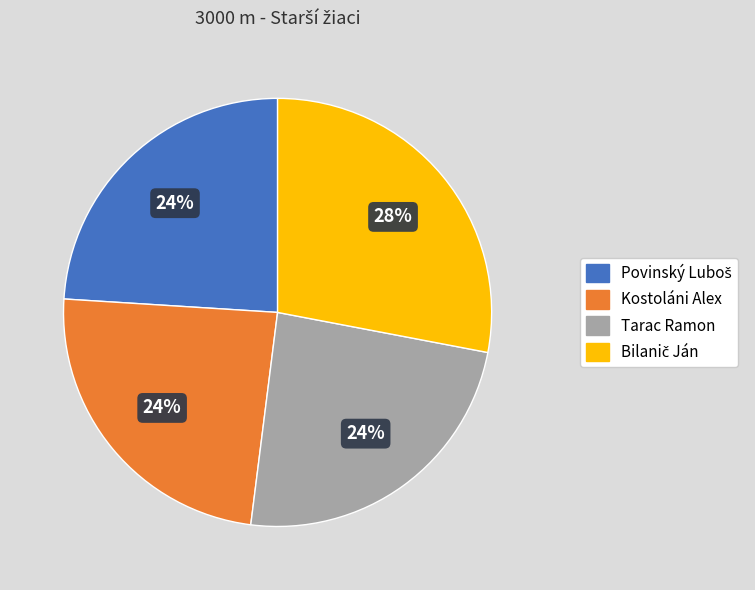

True or false: Tarac Ramon accounts for 33% of the total.

False